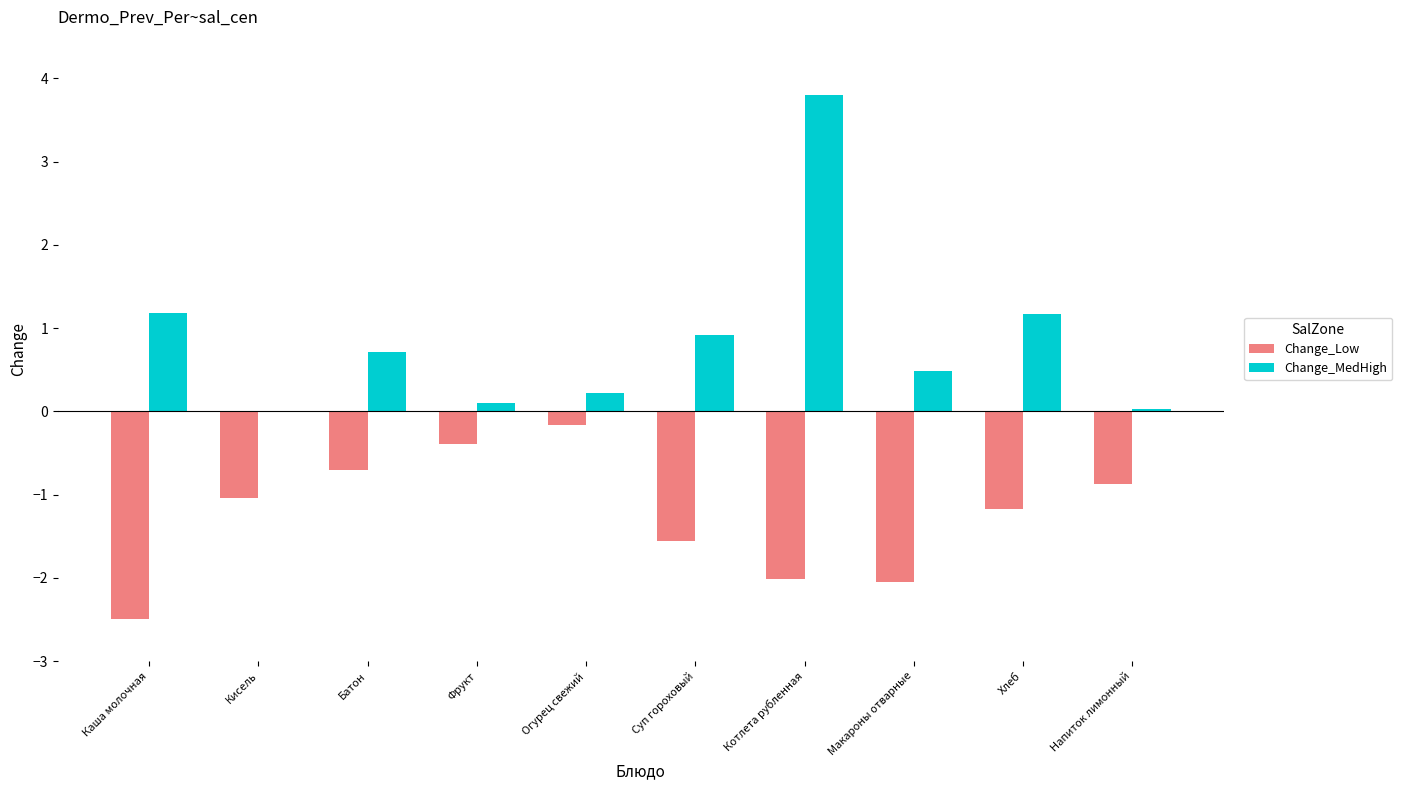

Between Фрукт and Котлета рубленная, which series saw the biggest shift?

Change_MedHigh